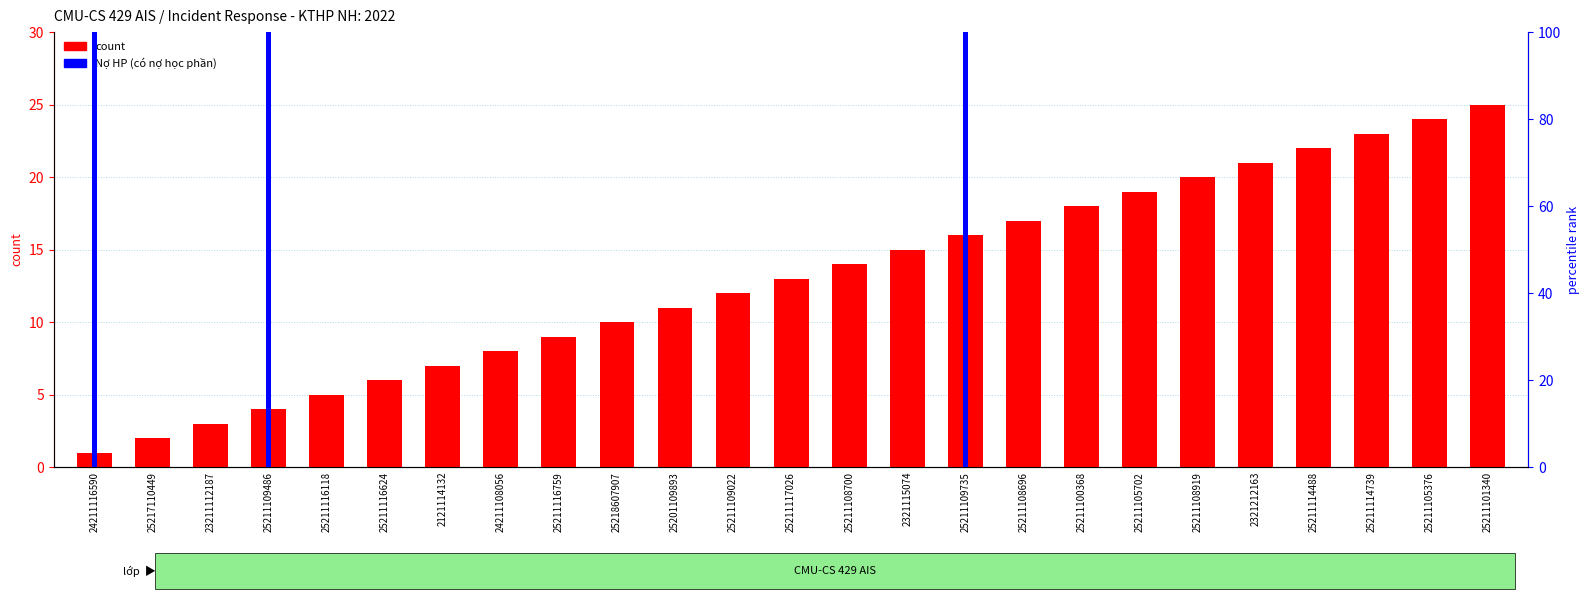

What position from the right is 25201109893?

15